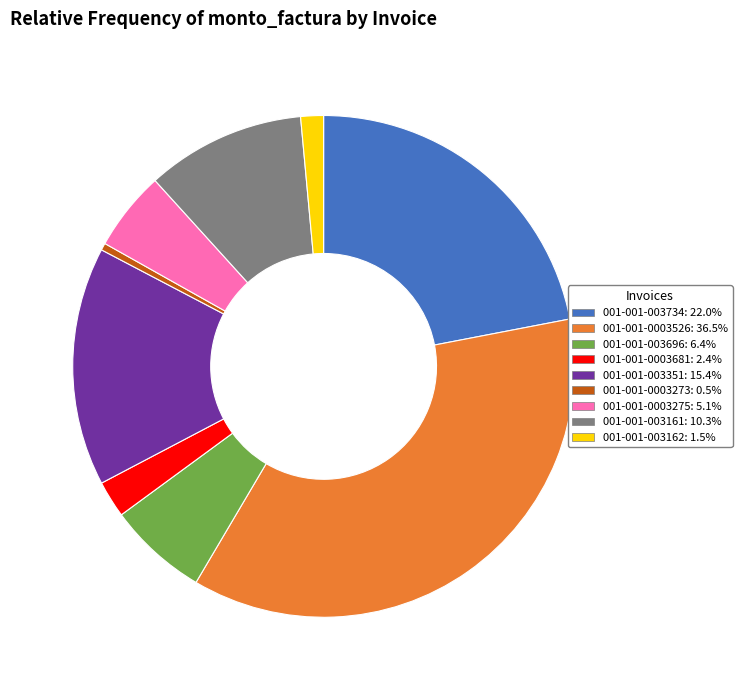

Does any single category account for the majority?

No